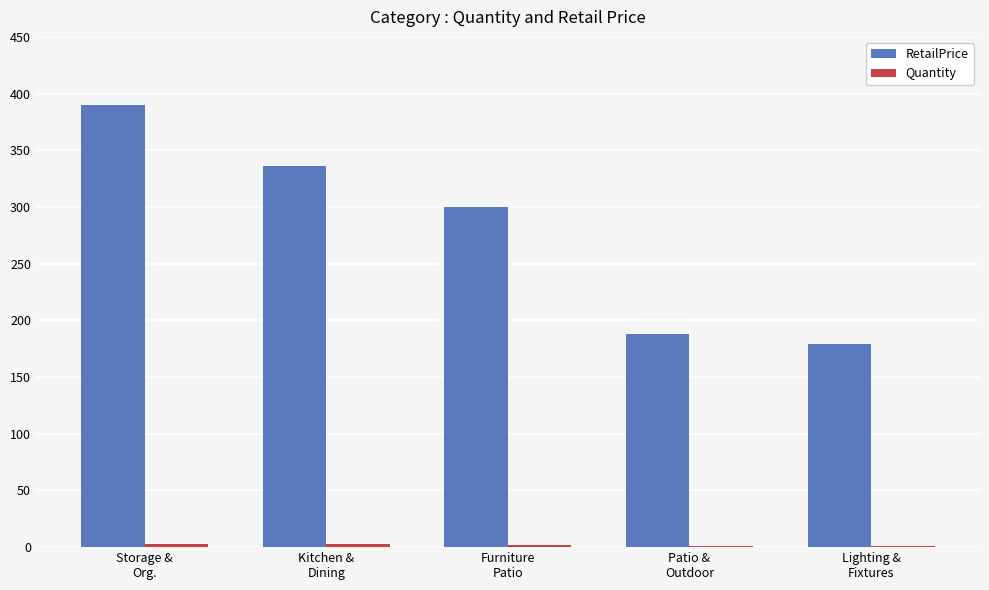

What is the highest value of the RetailPrice series?

389.9